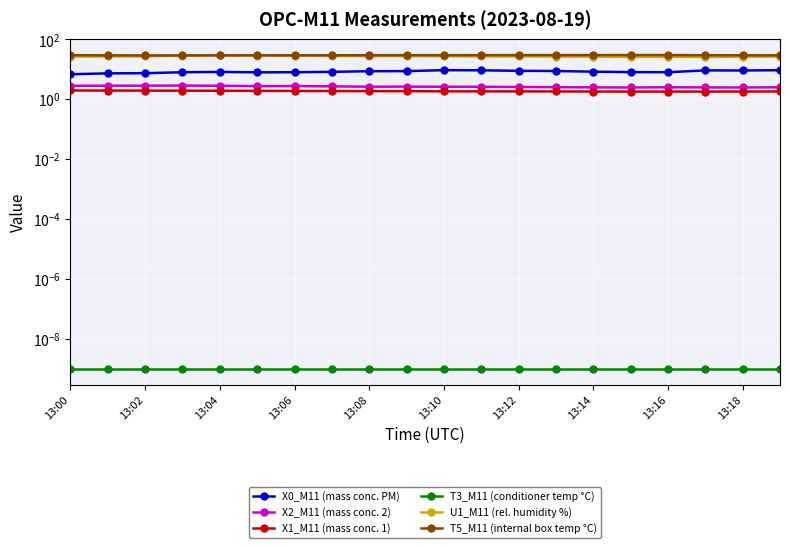

What is the difference between the highest and lowest values at 13:18?

29.7